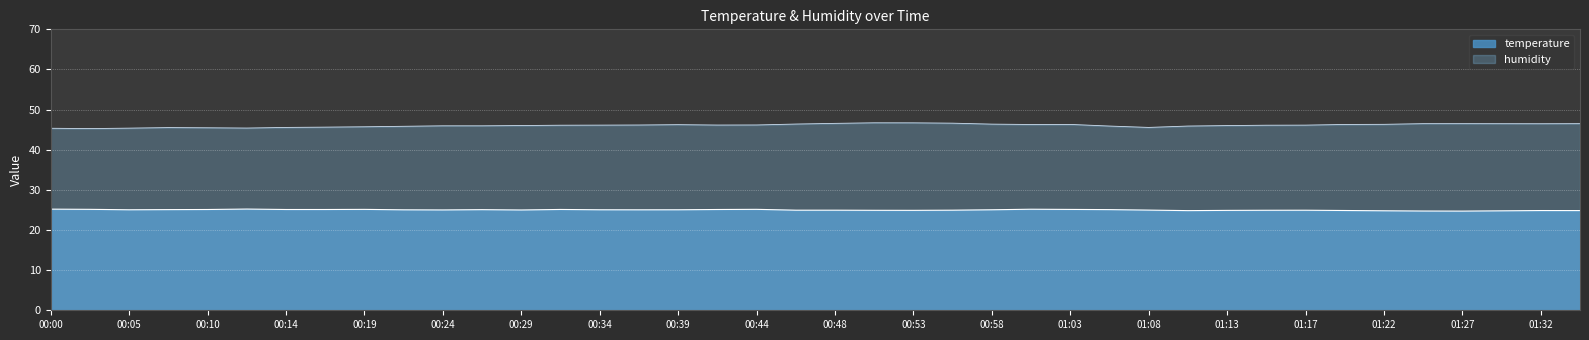

What is the value of the 2nd point from the left?

25.1